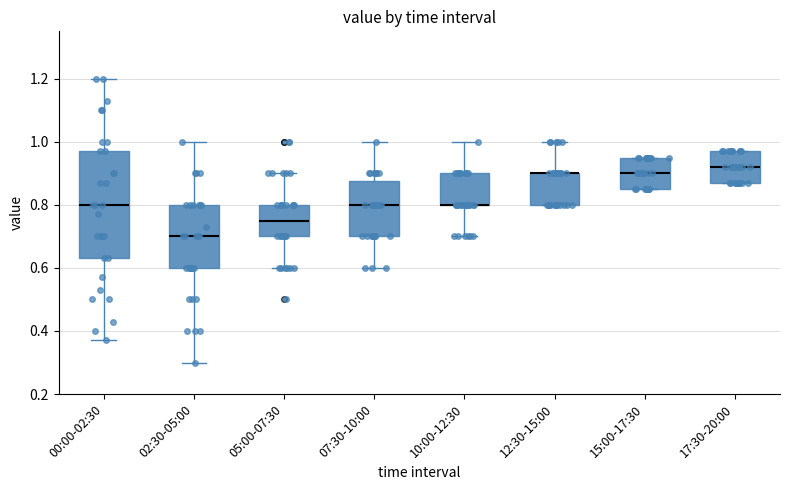

Where is the upper edge of the box for 02:30-05:00 on the y-axis? The values are not printed on the chart, so give them approximately, as read against the axis.

0.80